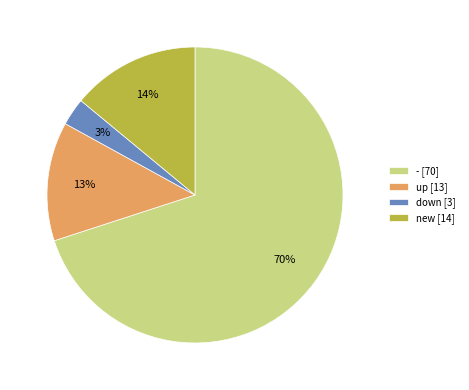

Combined, do up [13] and - [70] account for over 50%?

Yes